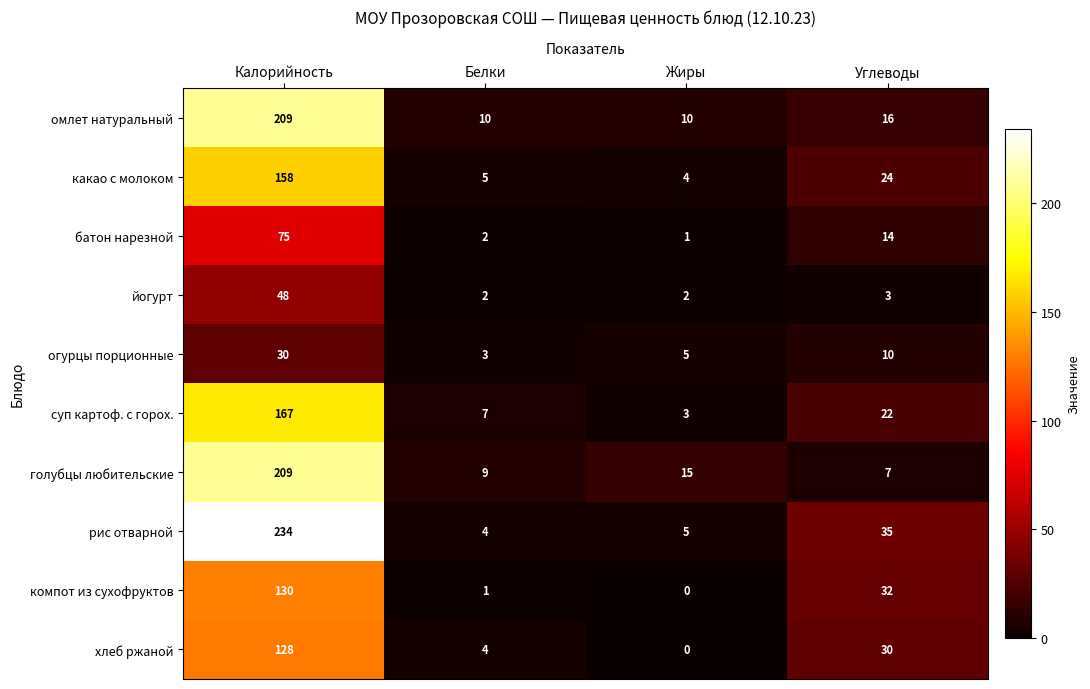

Rank the series at Углеводы from lowest to highest value.

йогурт, голубцы любительские, огурцы порционные, батон нарезной, омлет натуральный, суп картоф. с горох., какао с молоком, хлеб ржаной, компот из сухофруктов, рис отварной